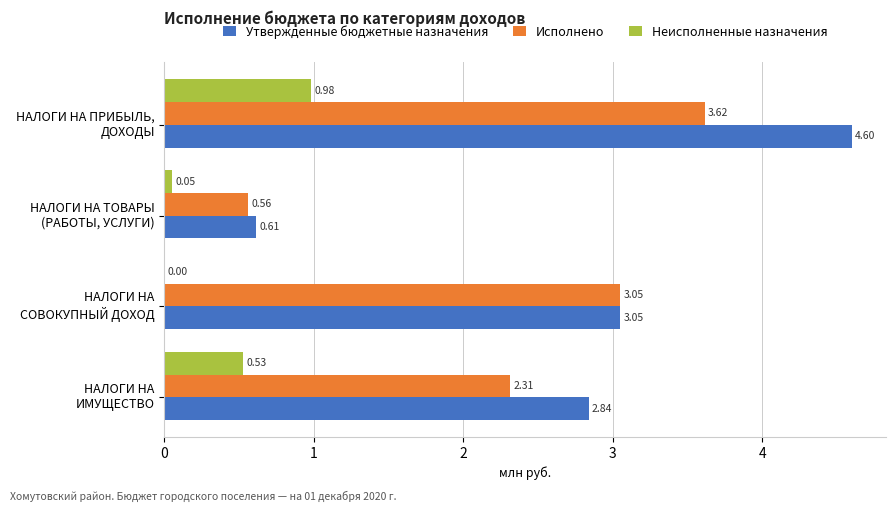

How many data points in Исполнено are above 3?

2